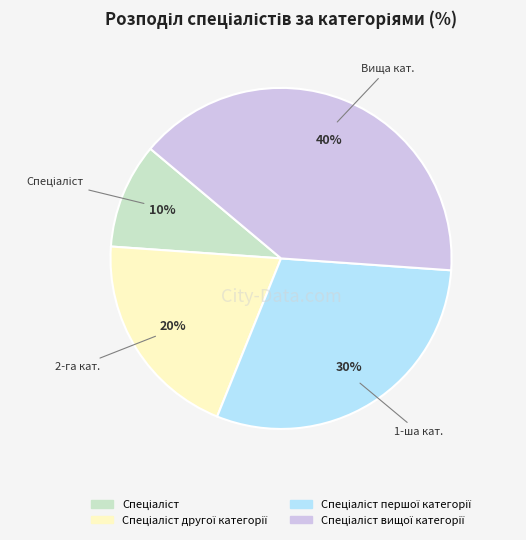

To the nearest percent, what is the average slice percentage?

25%